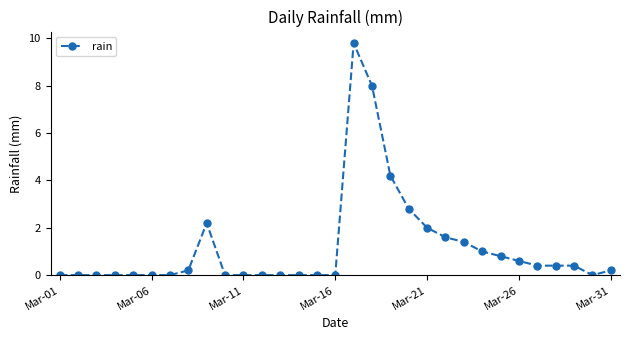

Reading left to right, list all the values displayed in this chart.

0.0	0.0	0.0	0.0	0.0	0.0	0.0	0.2	2.2	0.0	0.0	0.0	0.0	0.0	0.0	0.0	9.8	8.0	4.2	2.8	2.0	1.6	1.4	1.0	0.8	0.6	0.4	0.4	0.4	0.0	0.2